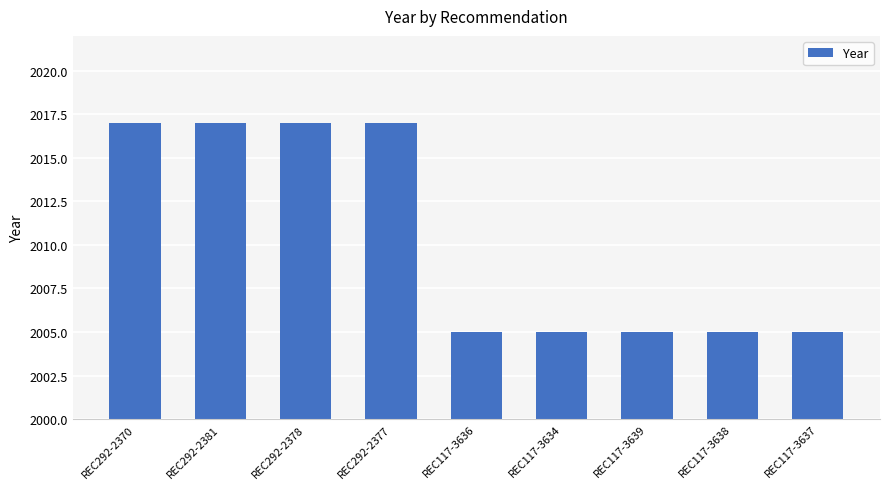

What is the change in value from REC292-2381 to REC117-3638?

-12